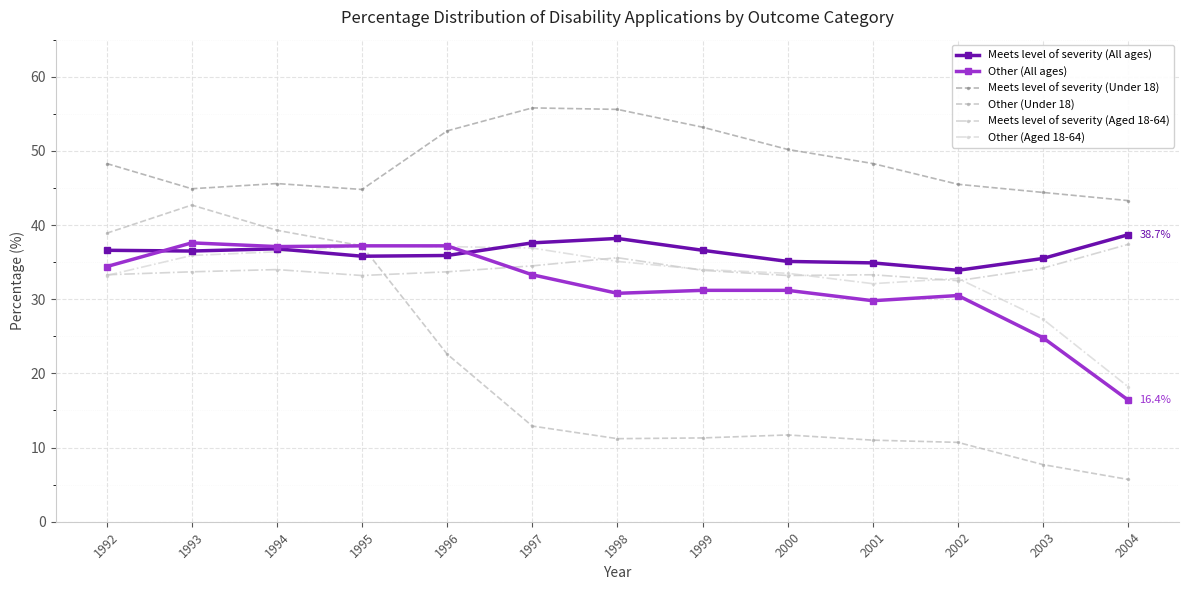

True or false: Meets level of severity (Under 18) and Other (Under 18) cross at least once.

False